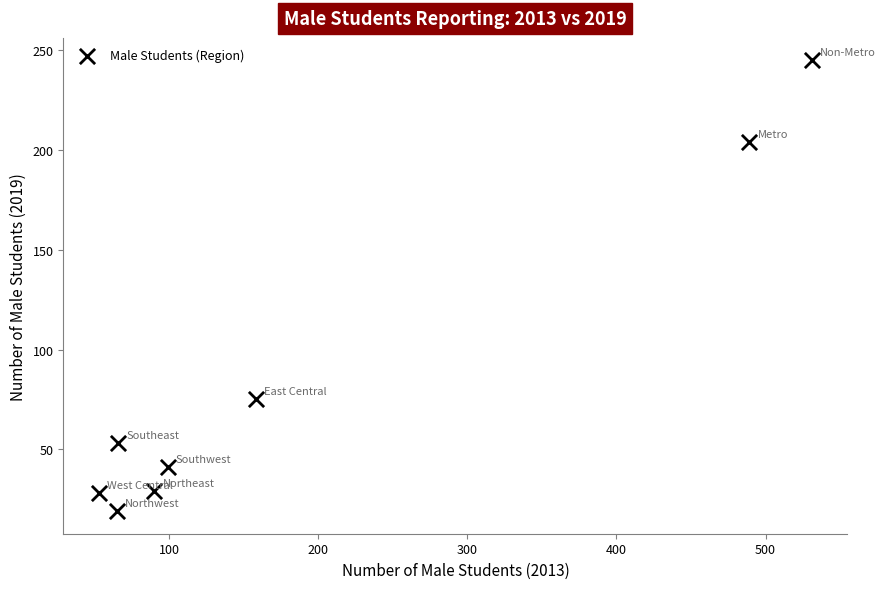

What Y value in the scatter plot is closest to 132?

75